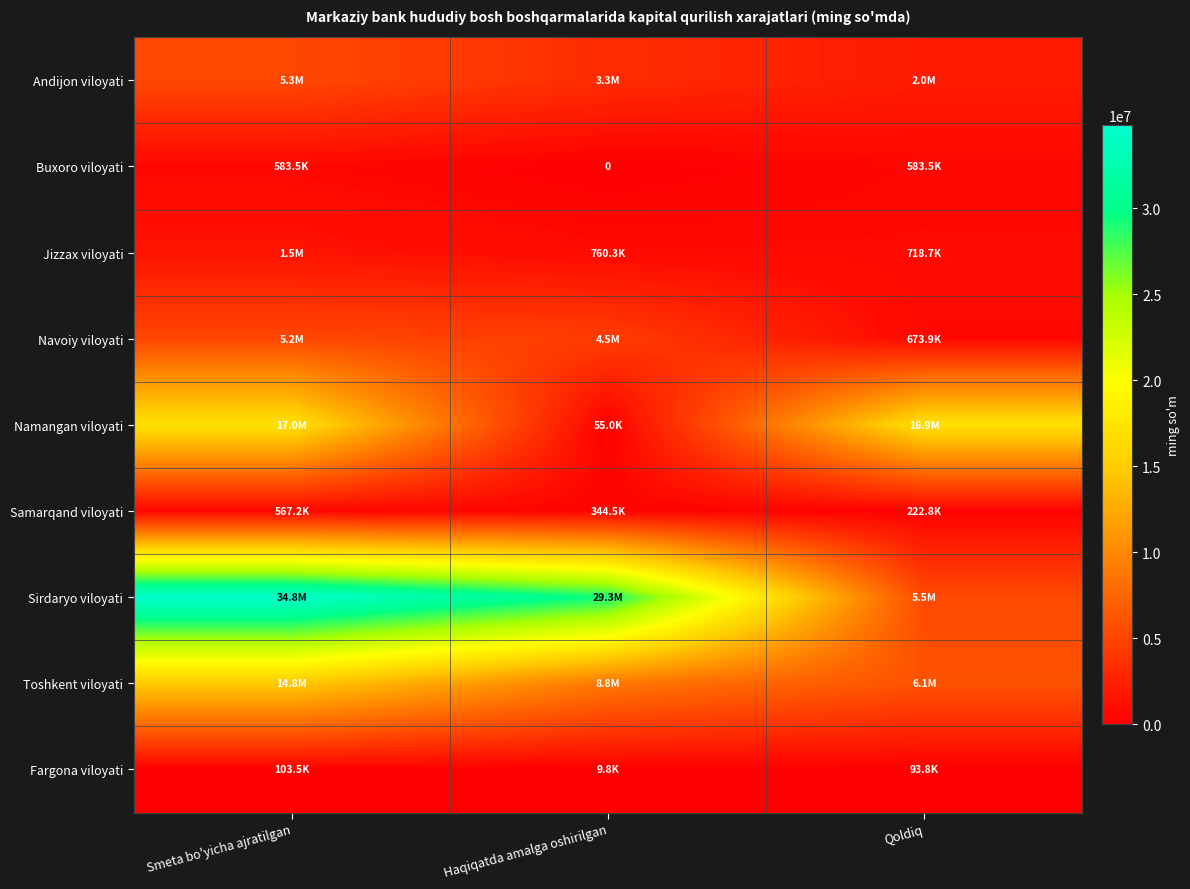

What is the difference between the highest and lowest values at Smeta bo'yicha ajratilgan?

34699872.3